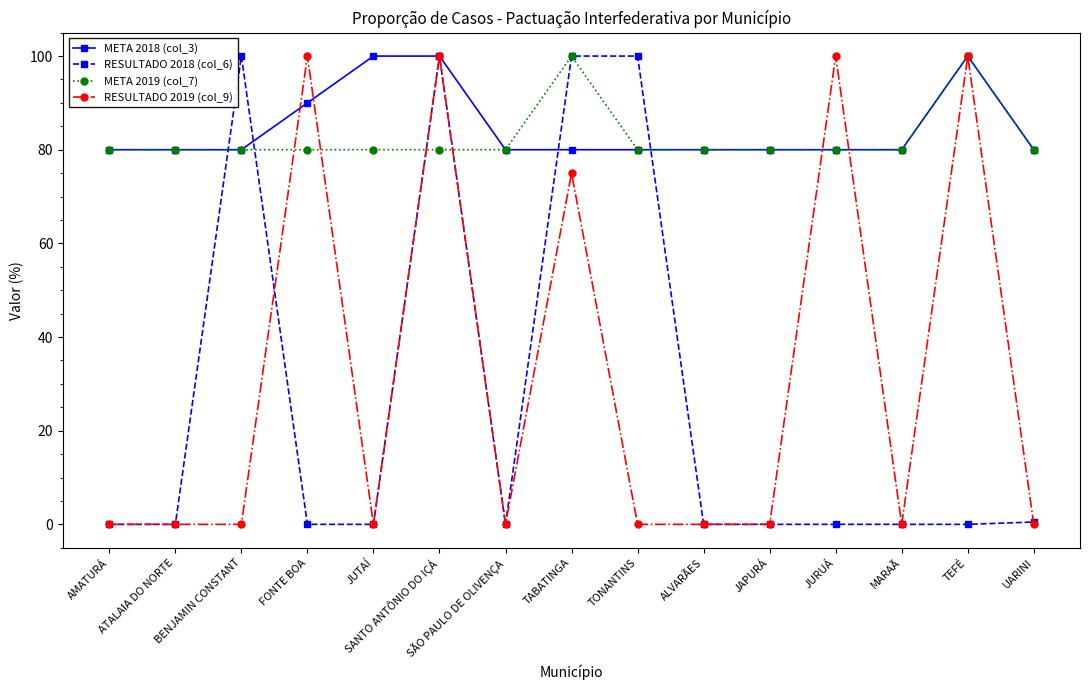

What is the greatest value displayed?

100.0